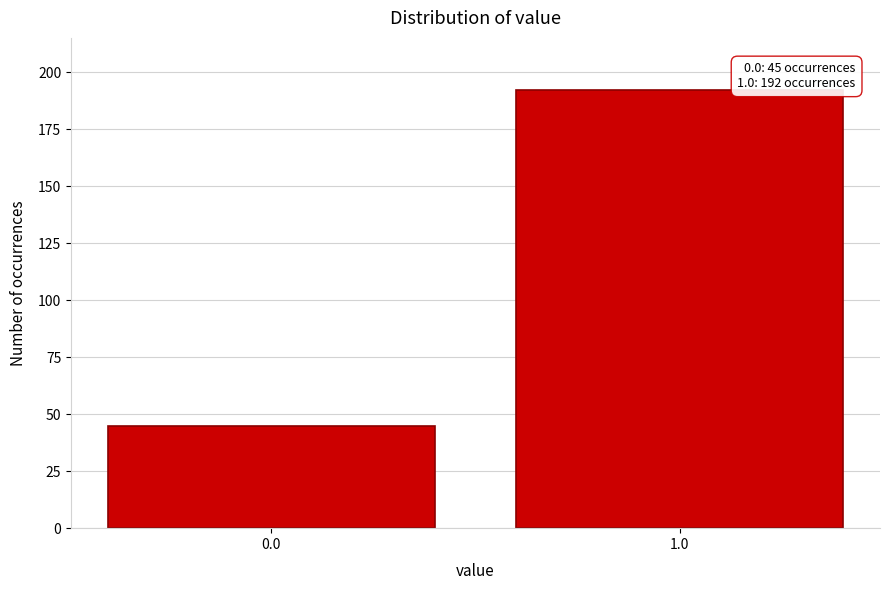

Reading right to left, extract all data points from this chart.

192	45